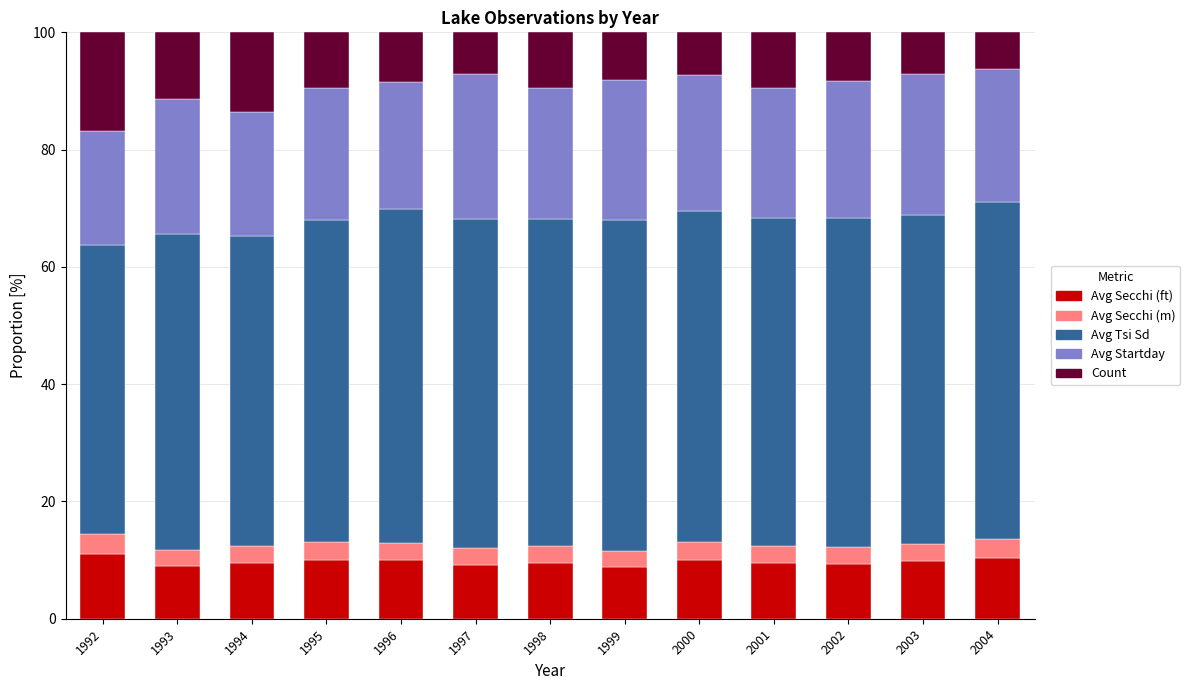

What are all the series names shown in the legend?

Avg Secchi (ft), Avg Secchi (m), Avg Tsi Sd, Avg Startday, Count